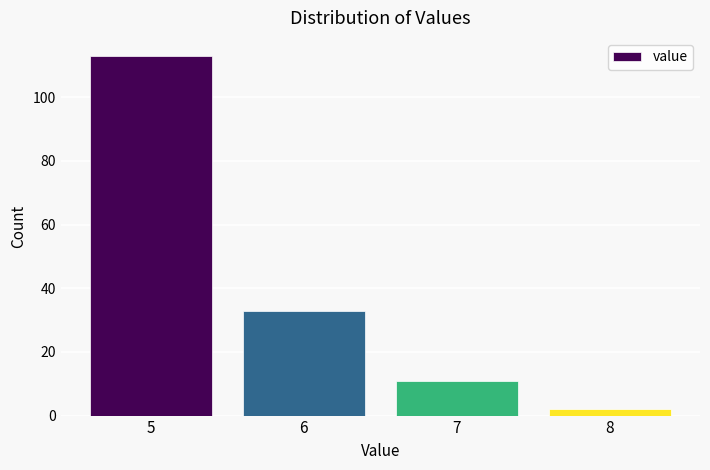

Reading left to right, transcribe all the data shown in this chart.

113	33	11	2